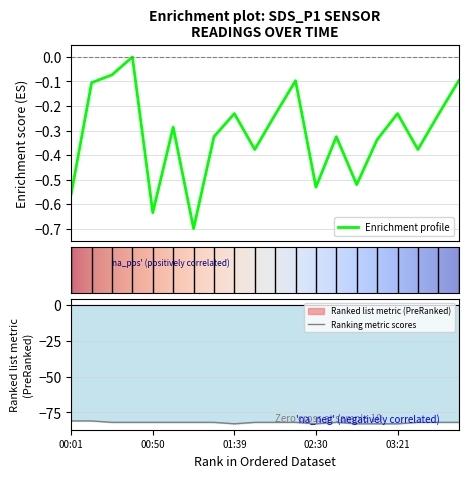

In SDS_P1, how many points are lower than both neighbors (excluding endpoints)?

6